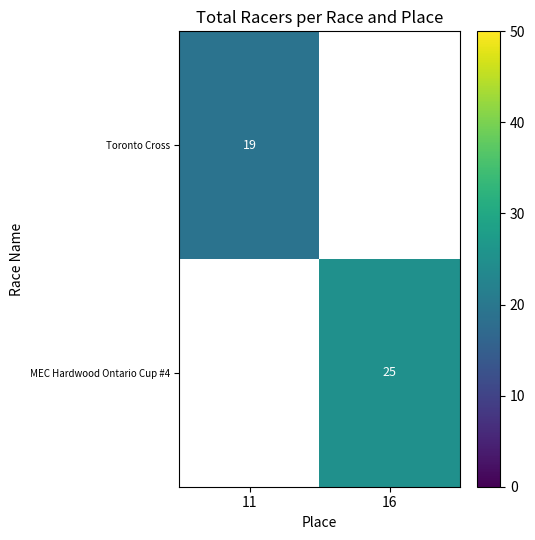

Count the number of data series in this chart.

2